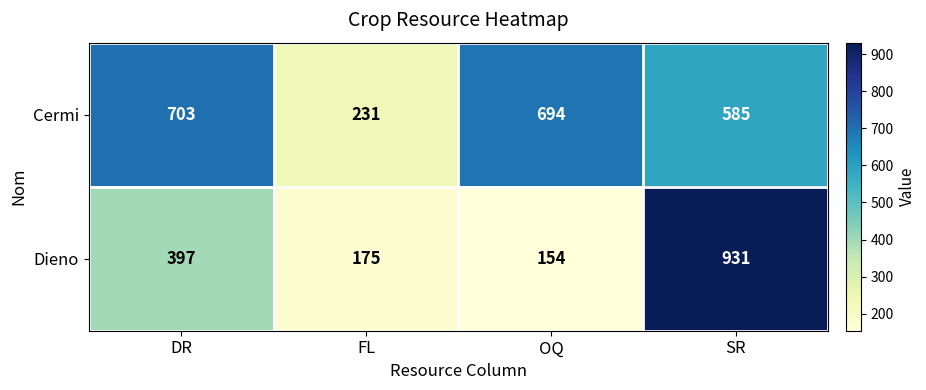

The value of Cermi at DR is 1263. True or false?

False